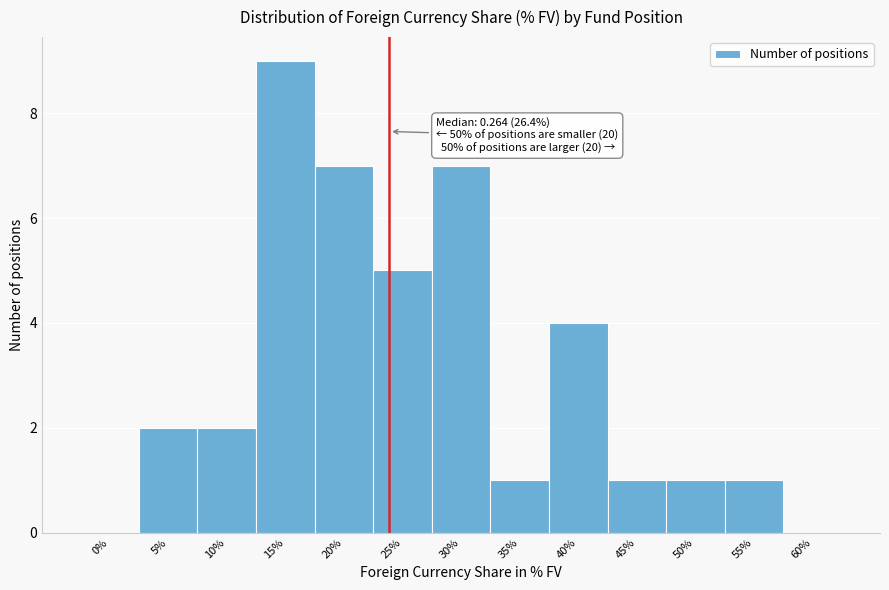

Reading right to left, list all the values displayed in this chart.

60%=0	55%=1	50%=1	45%=1	40%=4	35%=1	30%=7	25%=5	20%=7	15%=9	10%=2	5%=2	0%=0